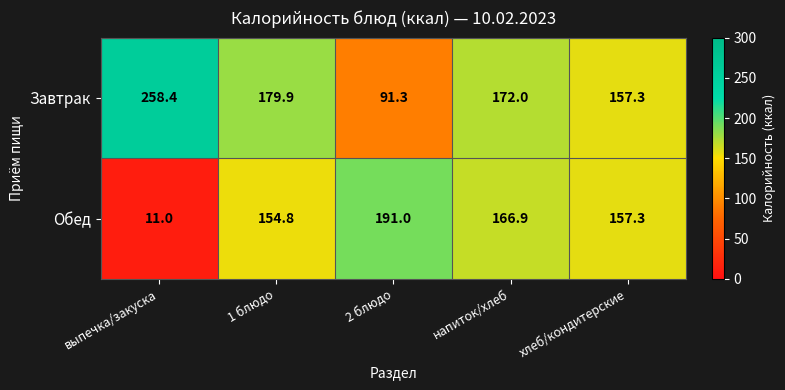

What is the spread (max minus min) of values at 2 блюдо?

99.7